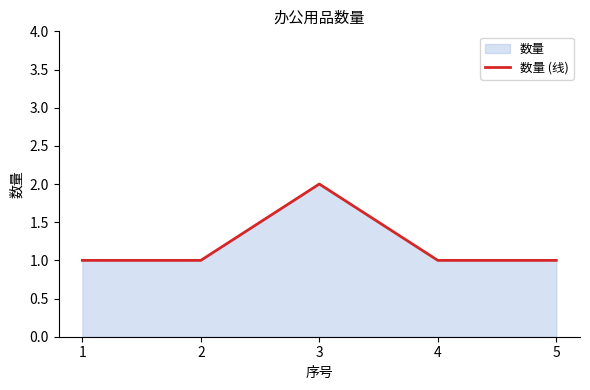

At which label is the value closest to 1?

1